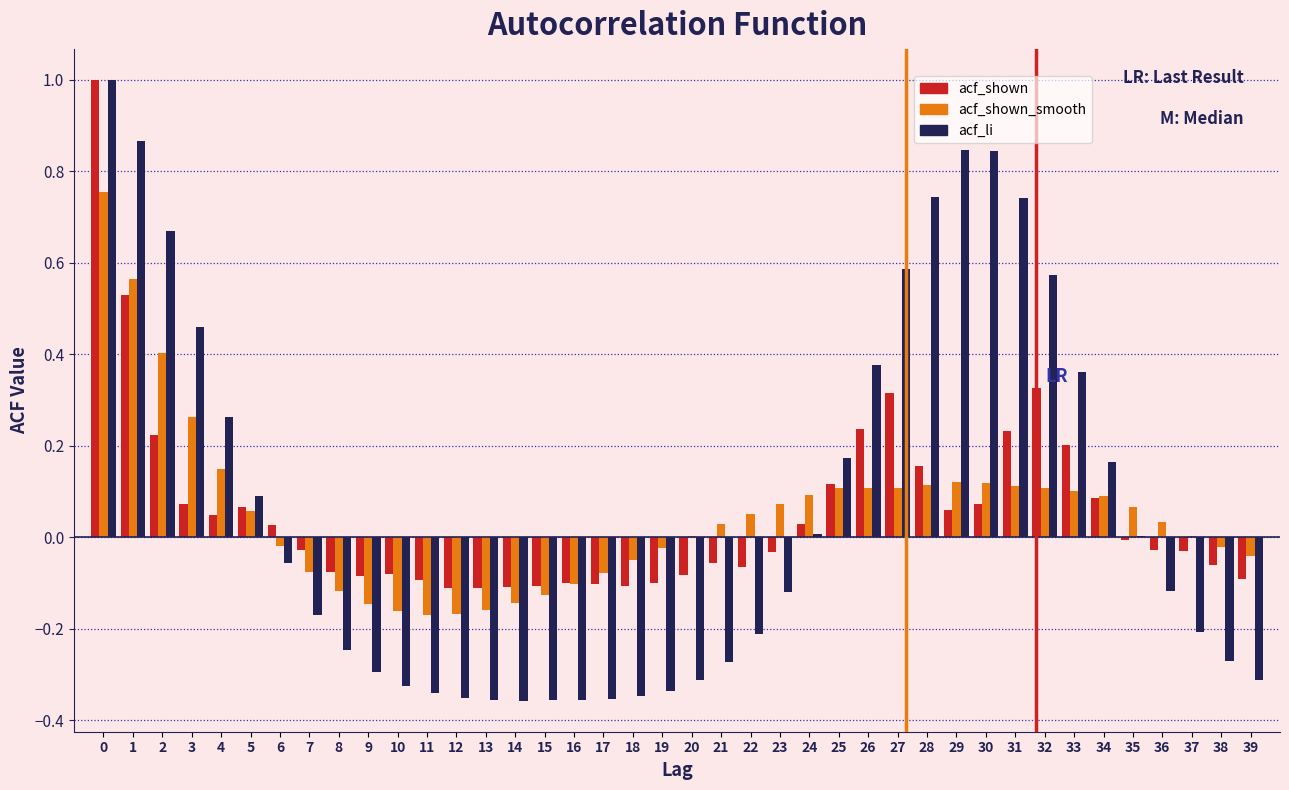

Which series changed the most between 5 and 26?

acf_li